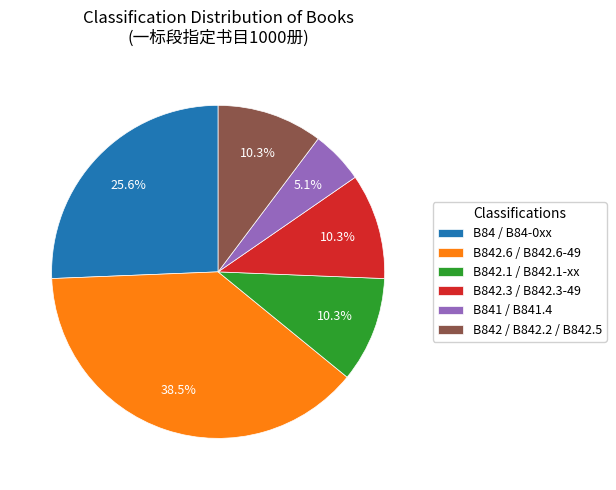

Which has a higher value, B84 / B84-0xx or B842.3 / B842.3-49?

B84 / B84-0xx